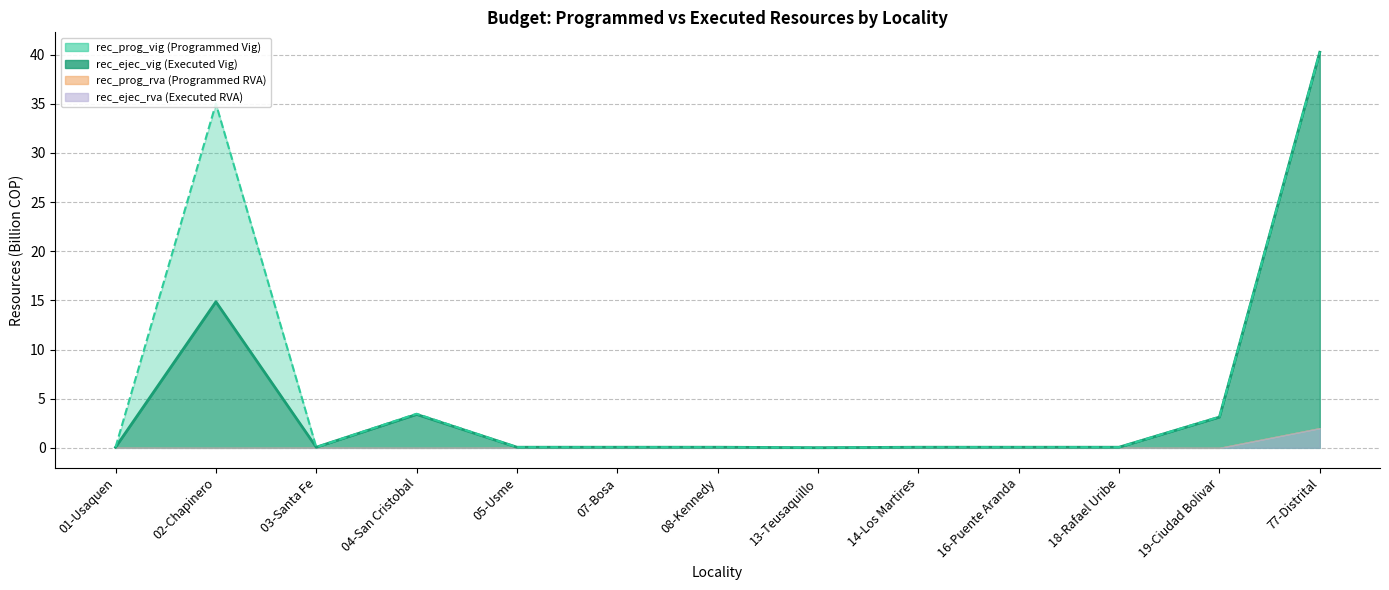

What is the sum of all rec_prog_vig values?

82.4